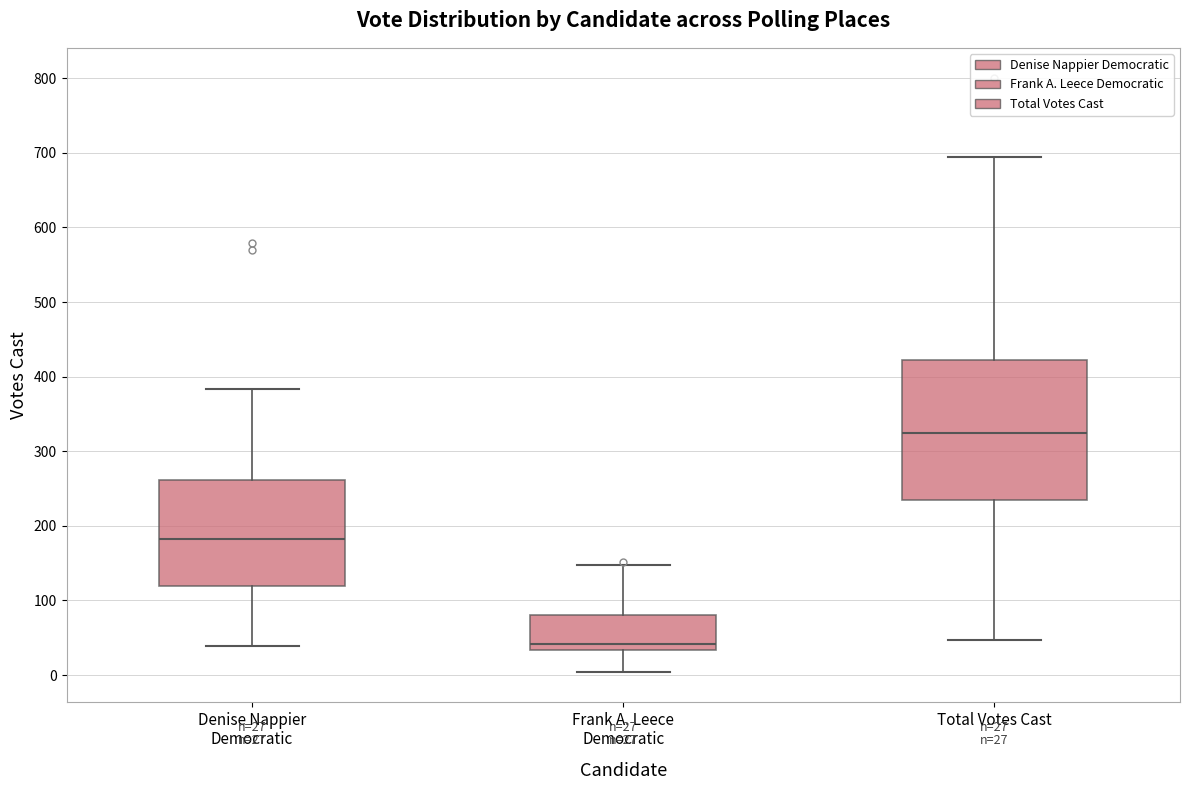

Which box is the tallest, from its lower edge to its upper edge?

Total Votes Cast